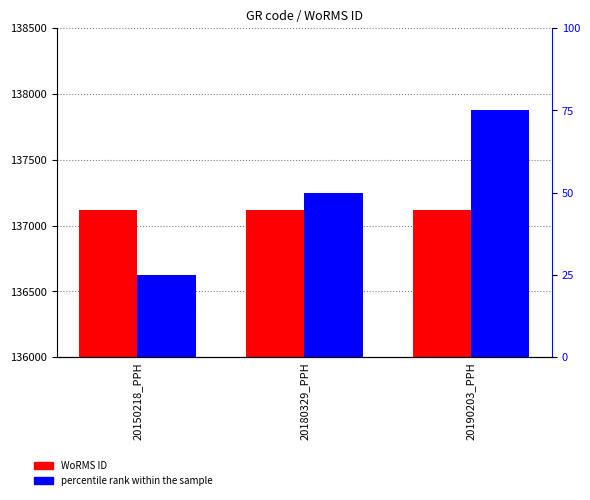

What is the maximum value for percentile rank within the sample?

75